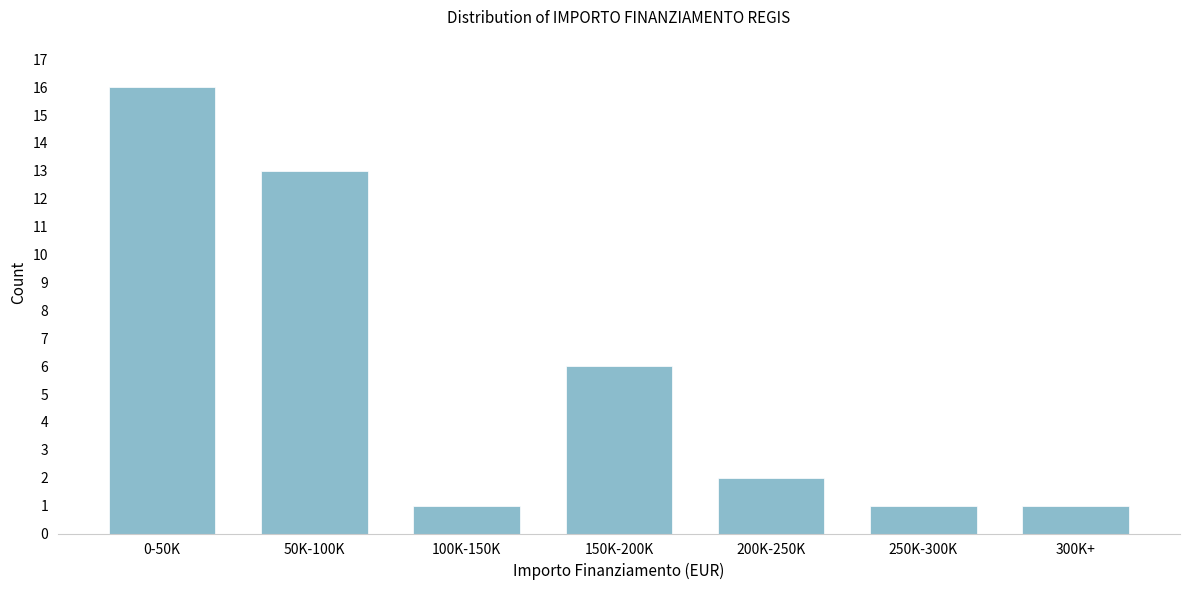

Reading right to left, list all the values displayed in this chart.

1	1	2	6	1	13	16